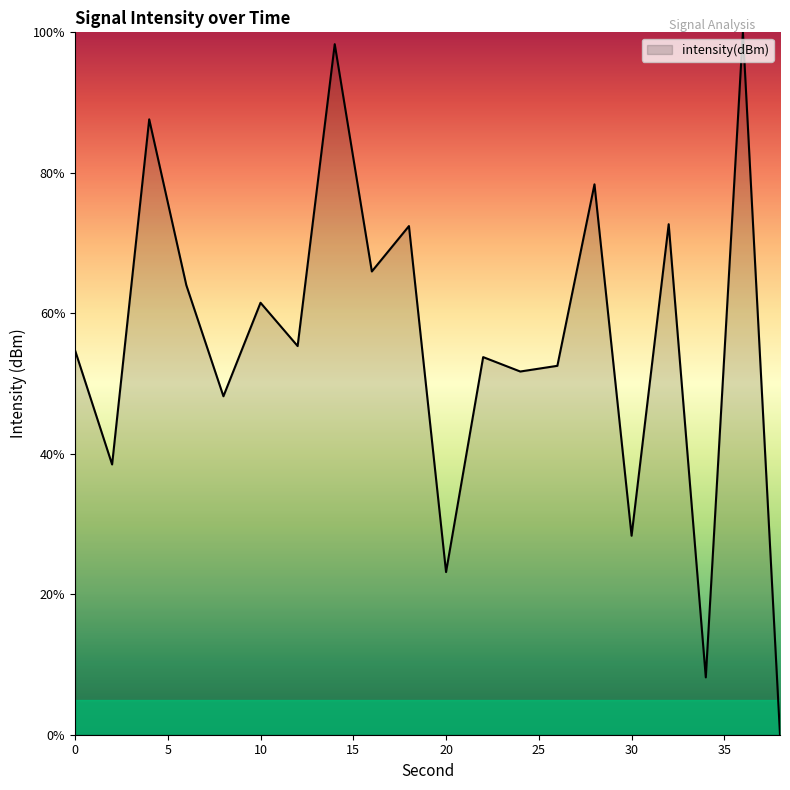

How many interior local valleys (lower than both neighbors) does the data have?

8